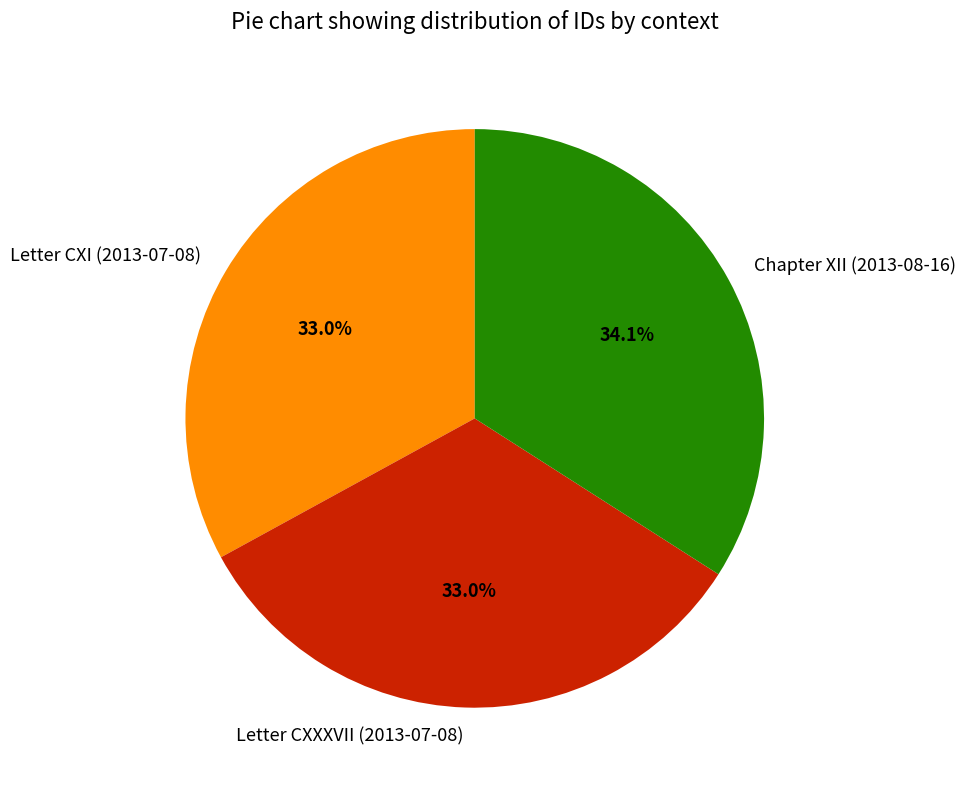

Does Chapter XII (2013-08-16) represent more than half of the total?

No